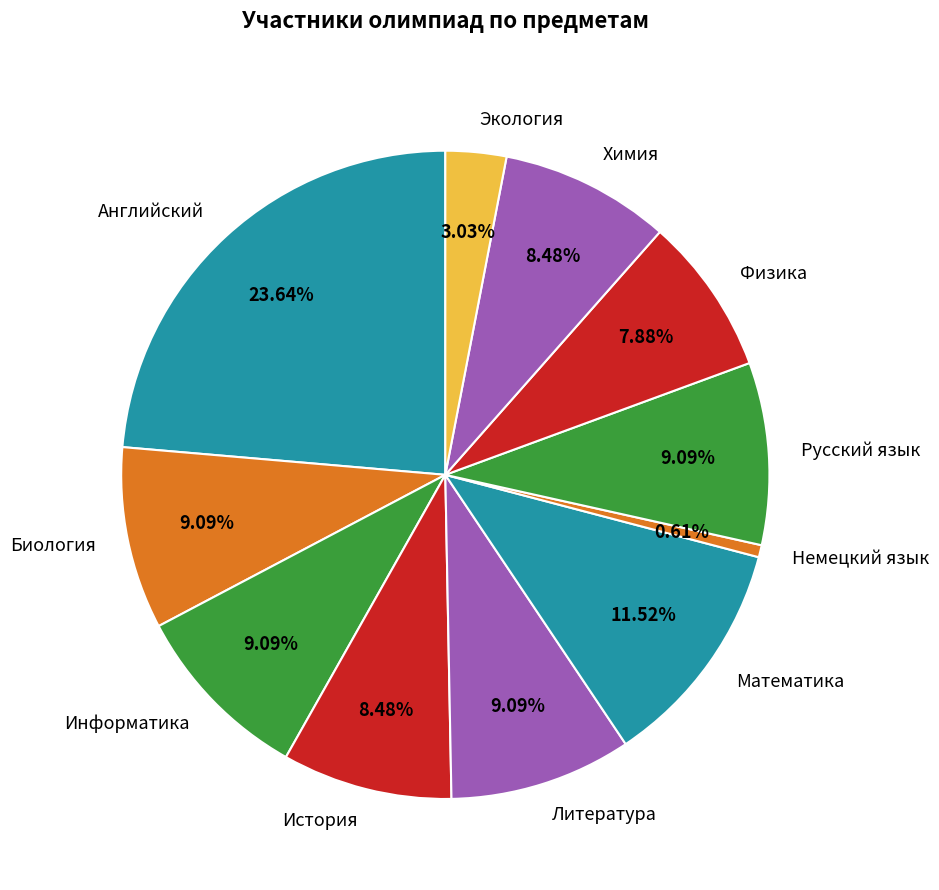

Is it true that Русский язык is 9% of the pie?

True